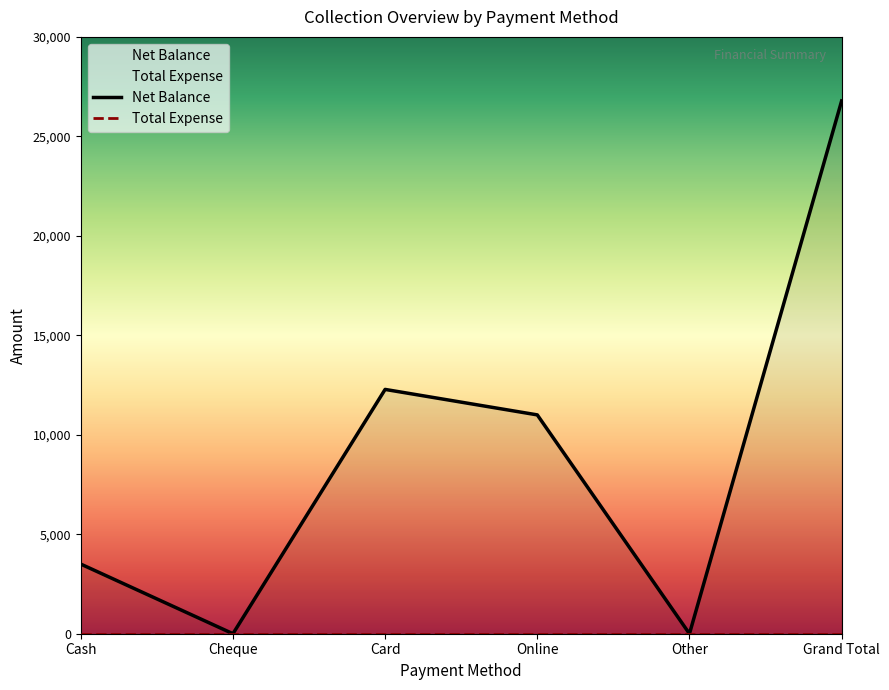

List the labels in order of Net Balance value, largest first.

Grand Total, Card, Online, Cash, Cheque, Other